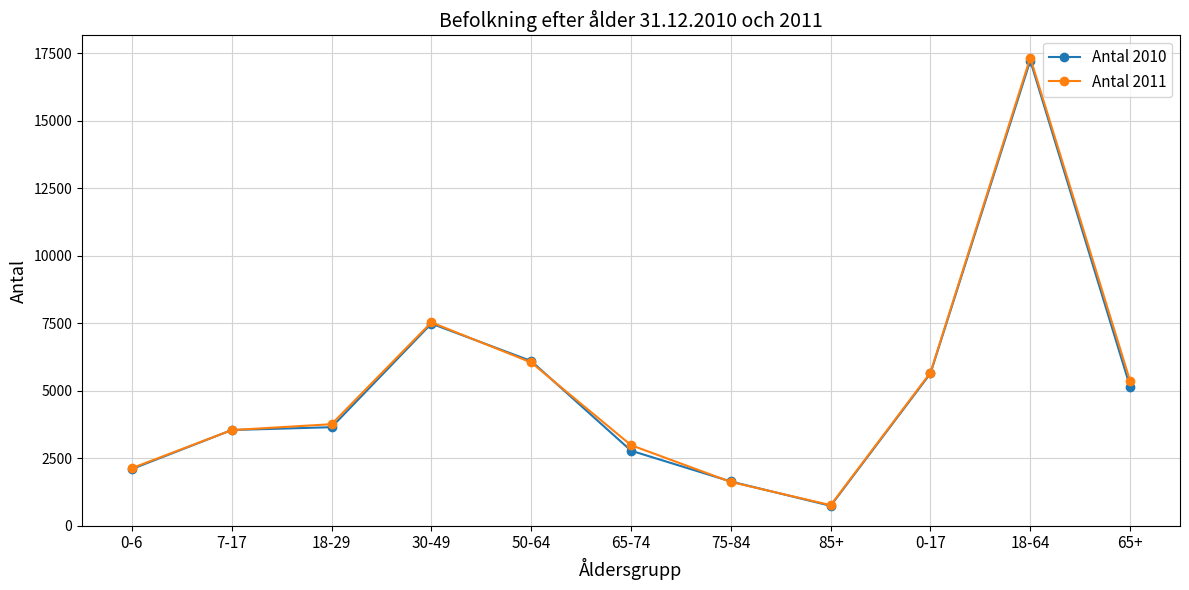

Does the chart have visible grid lines?

Yes